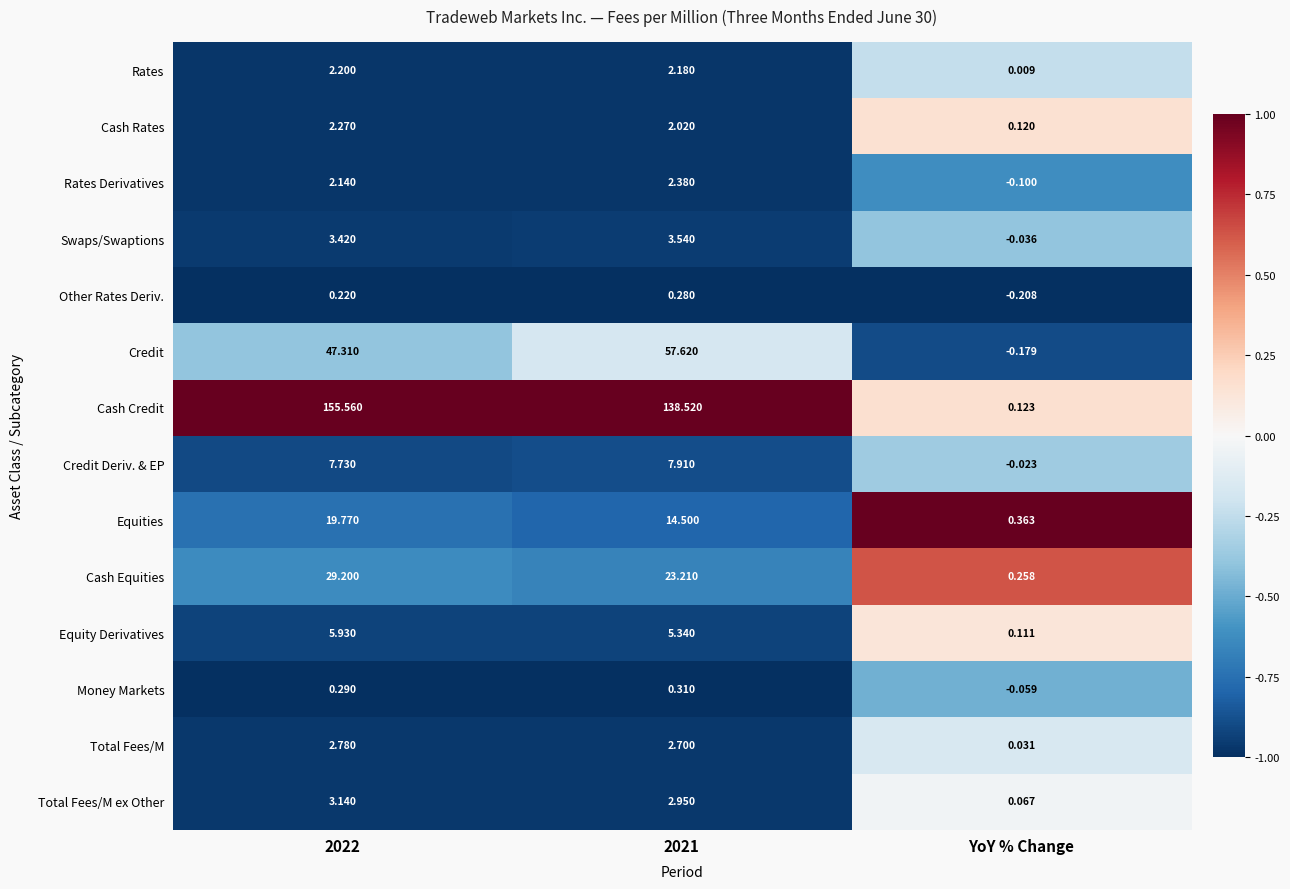

Is the value of Cash Rates at 2022 greater than the value of Equities at YoY % Change?

Yes